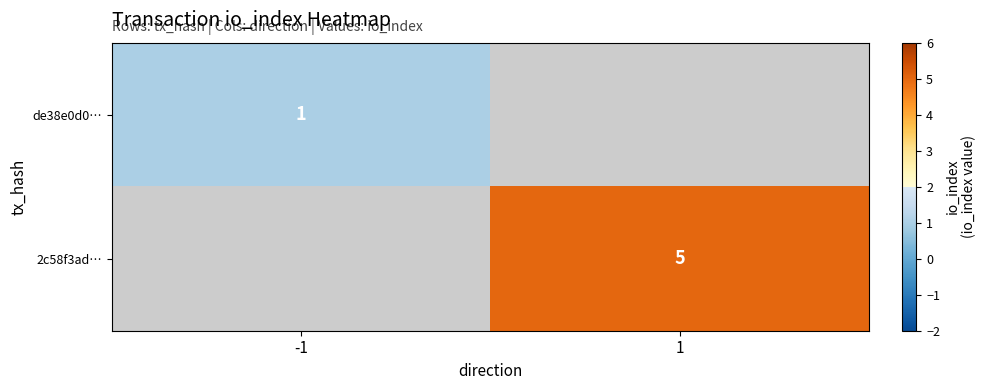

Is it true that 2c58f3ad… equals 5 at 1?

True